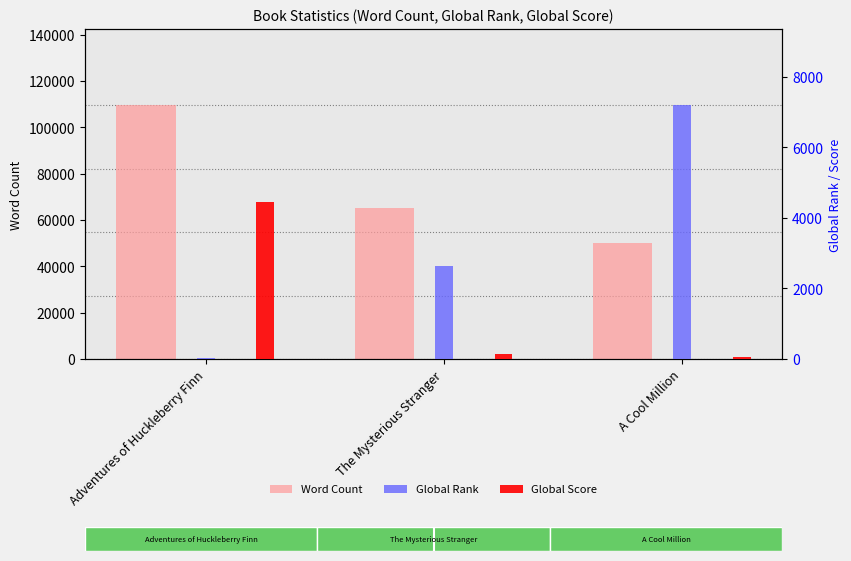

What is the sum of the Global Rank values at Adventures of Huckleberry Finn and A Cool Million?

7223